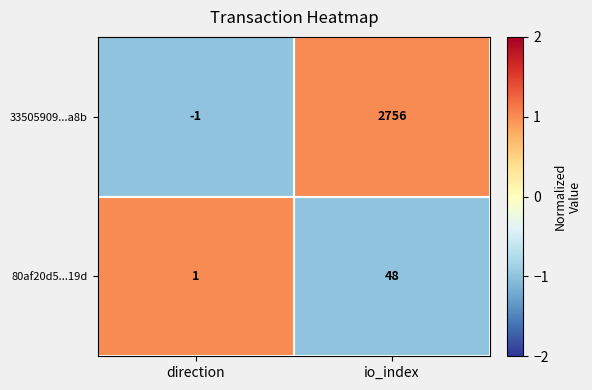

What is the greatest value displayed?

2756